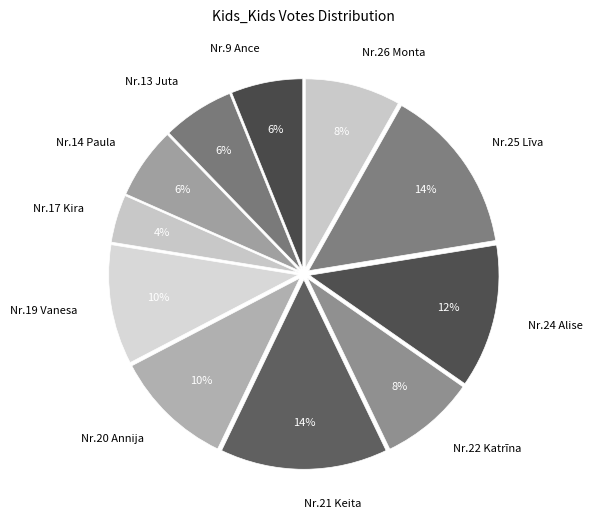

To the nearest percent, what is the difference between the Nr.25 Līva and Nr.20 Annija slice percentages?

4%